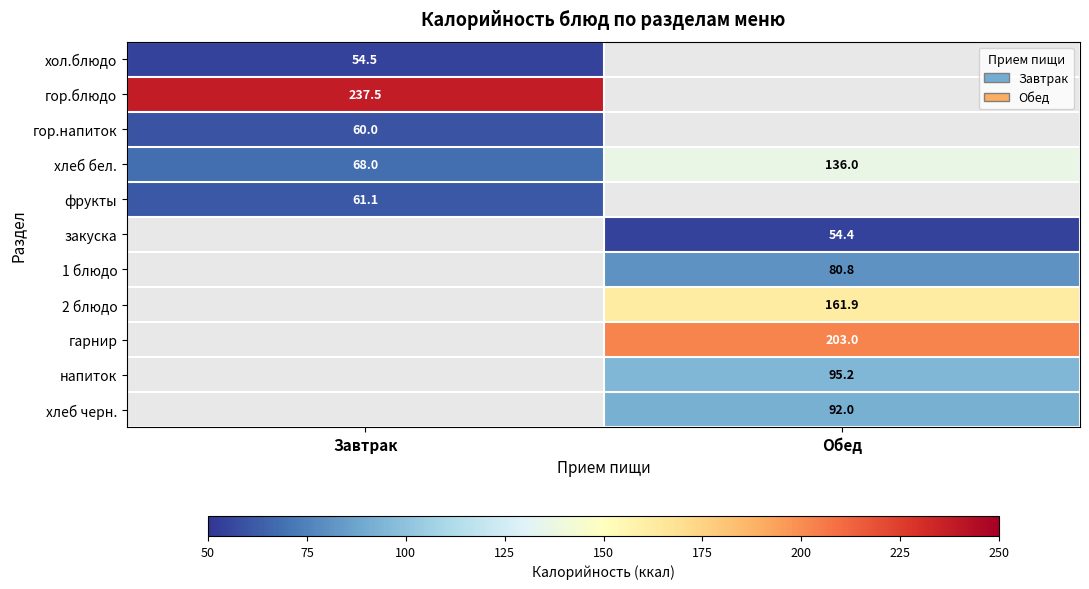

At how many categories does at least one series exceed 102?

2